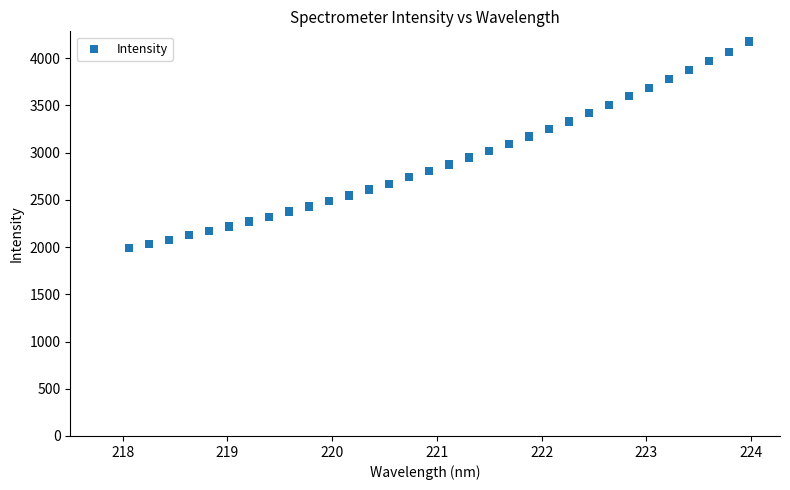

What is the range of Y values (max minus min)?

2184.7